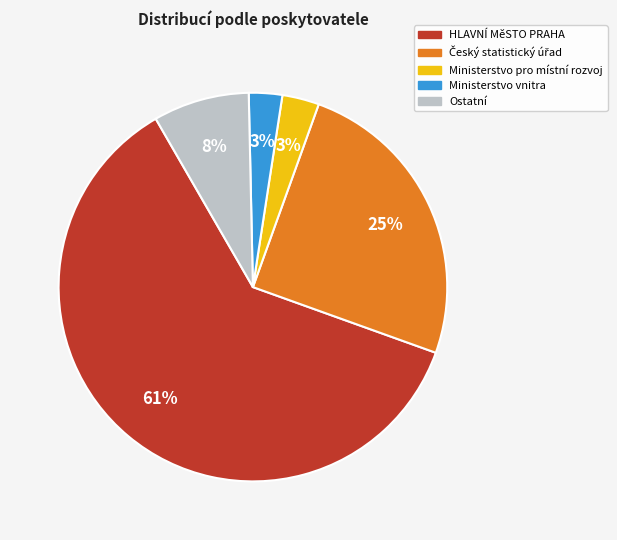

Is there a majority slice in this chart?

Yes